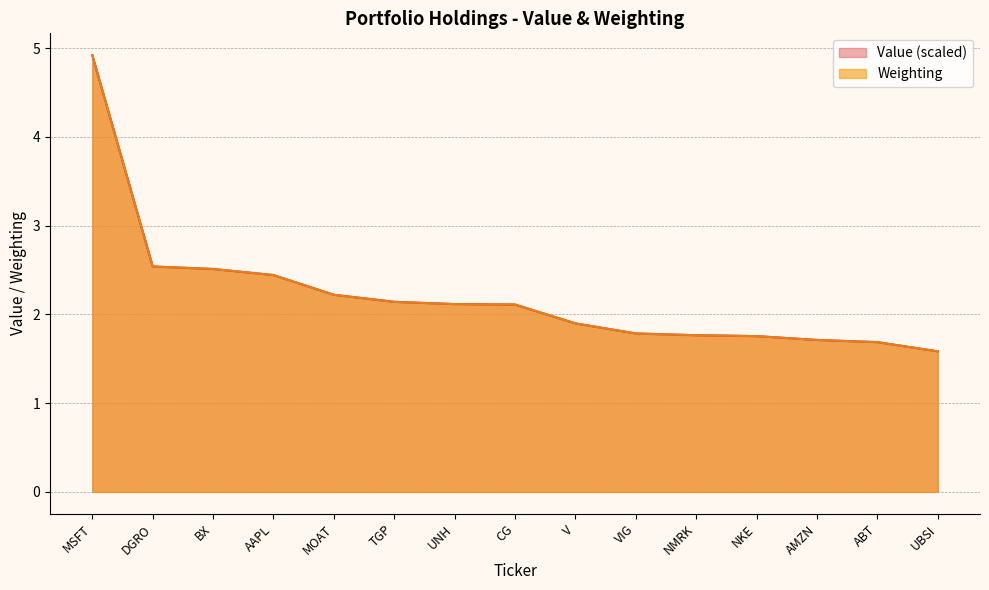

Is it true that Value equals 2.5 at ABT?

False